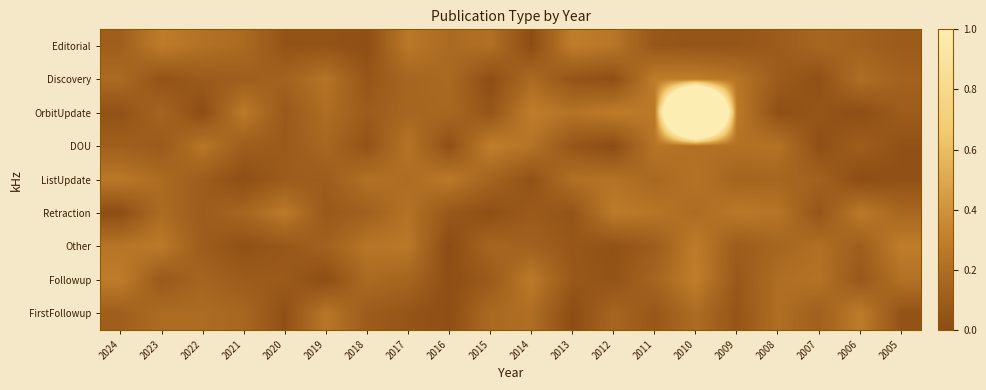

At how many categories does at least one series exceed 2?

1